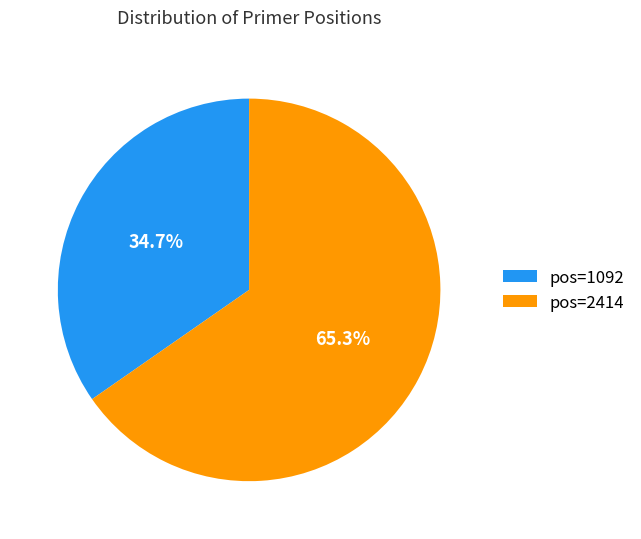

Rank the categories by value from lowest to highest.

pos=1092, pos=2414